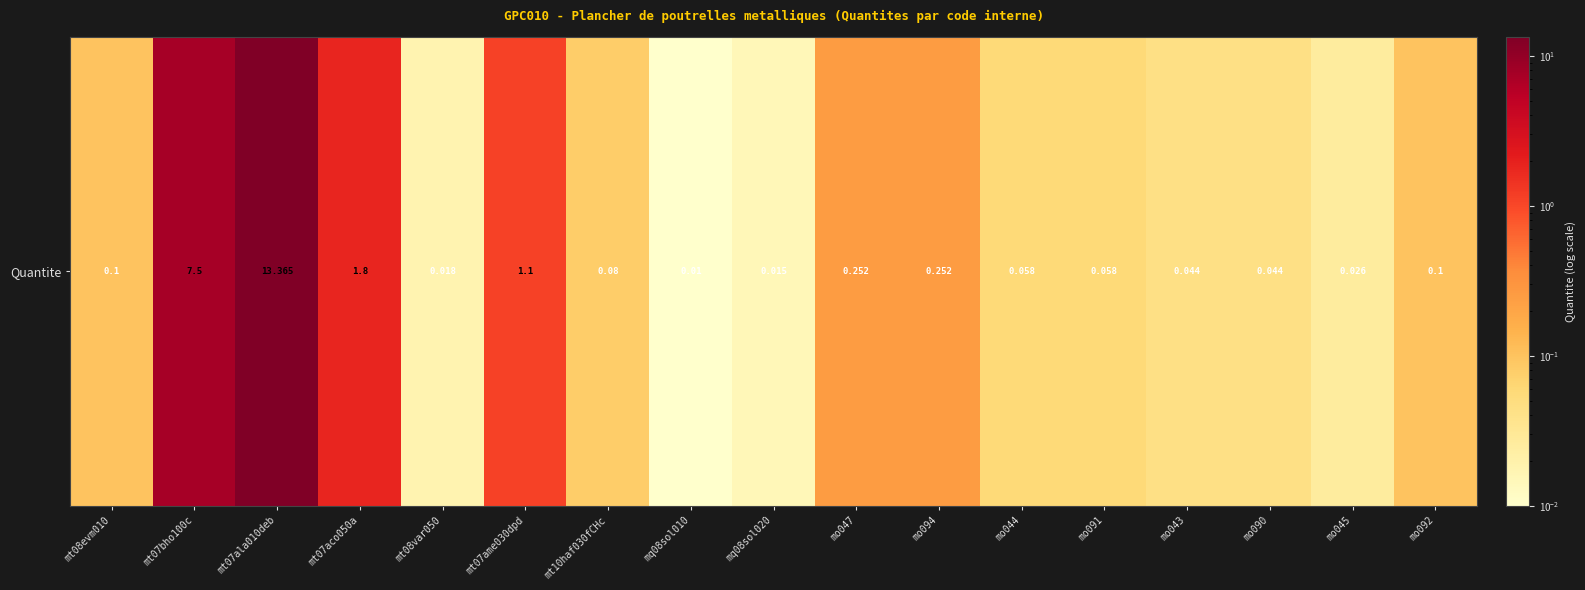

Rank the categories by value from lowest to highest.

mq08sol010, mq08sol020, mt08var050, mo045, mo043, mo090, mo044, mo091, mt10haf030fCHc, mt08evm010, mo092, mo047, mo094, mt07ame030dpd, mt07aco050a, mt07bho100c, mt07ala010deb